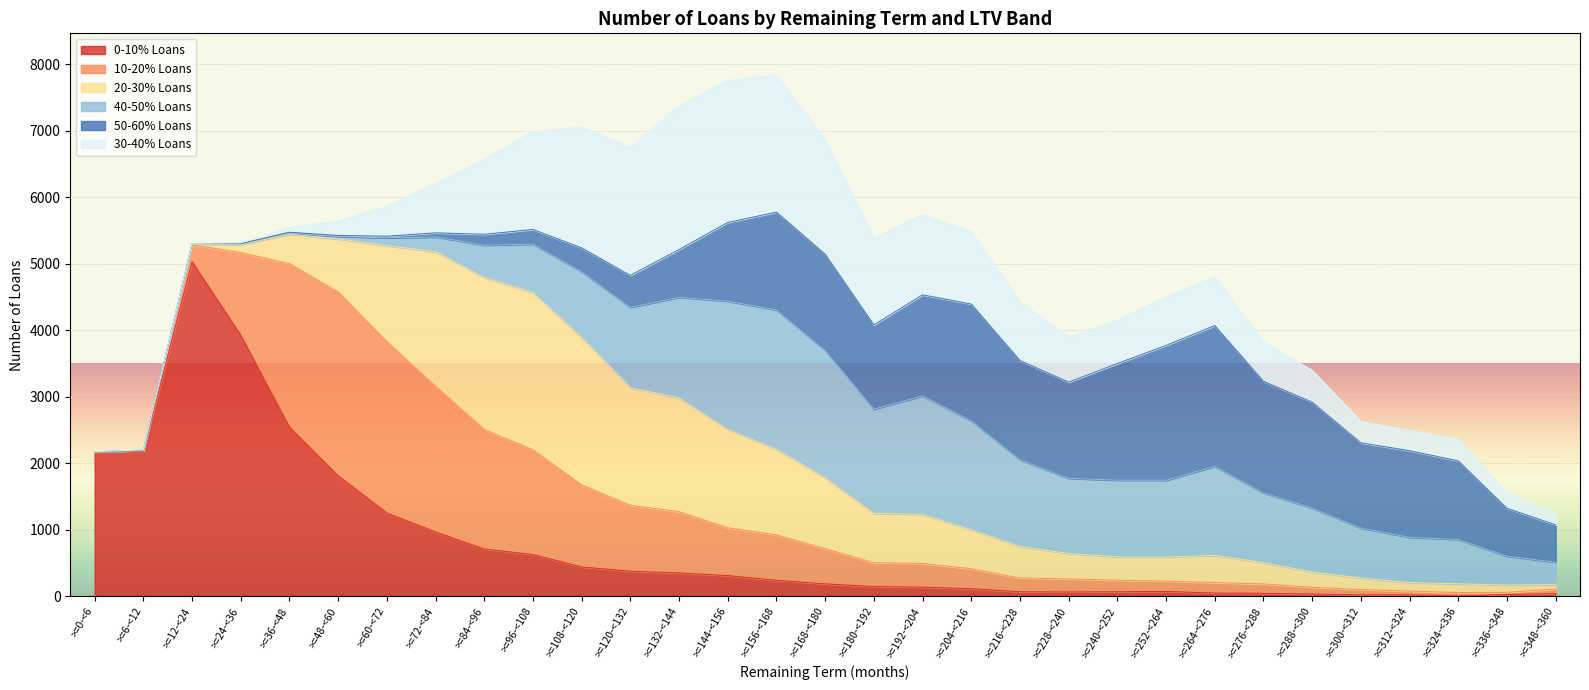

What is the total value across all series at >=48-<60?

5645